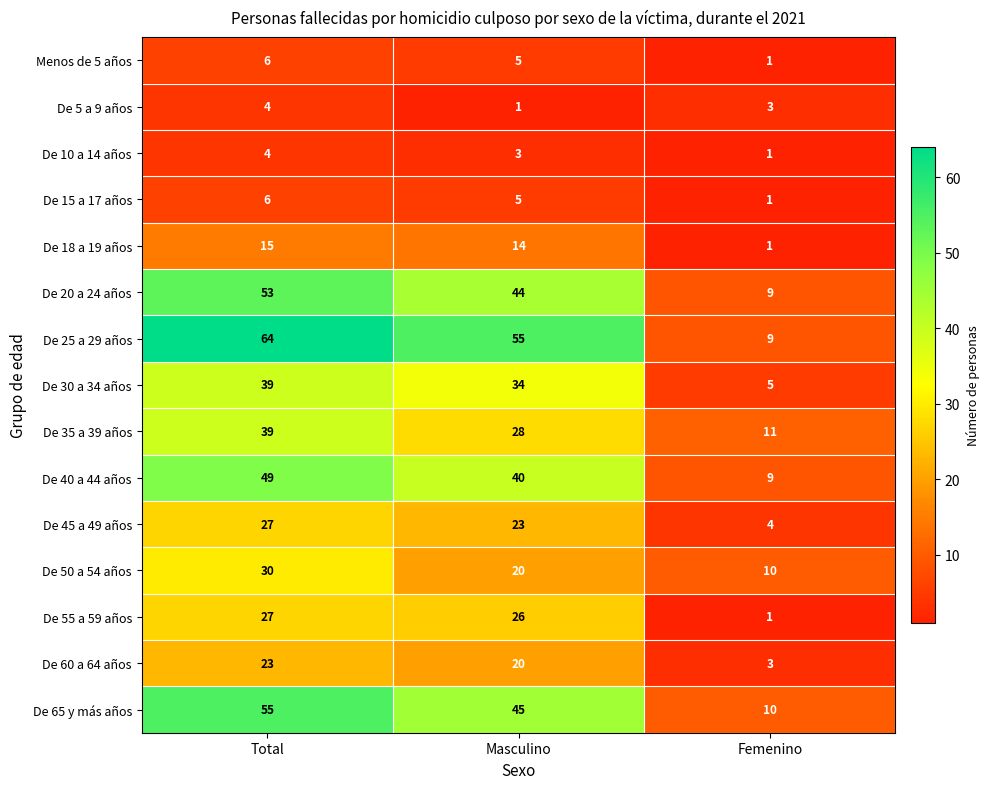

What is the sum of all De 5 a 9 años values?

8